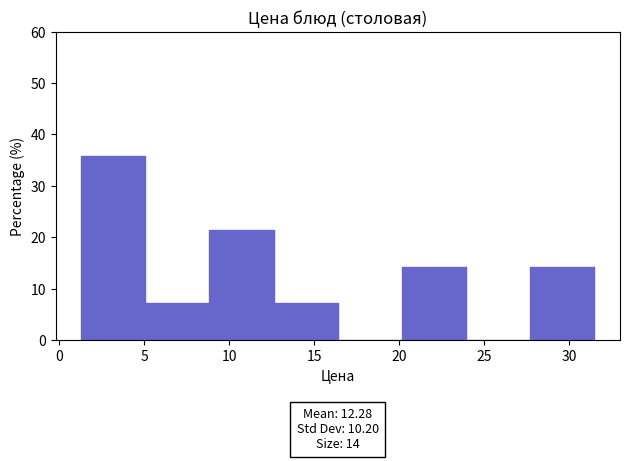

Which range on the x-axis has the tallest bar?

1.5 to 5.0